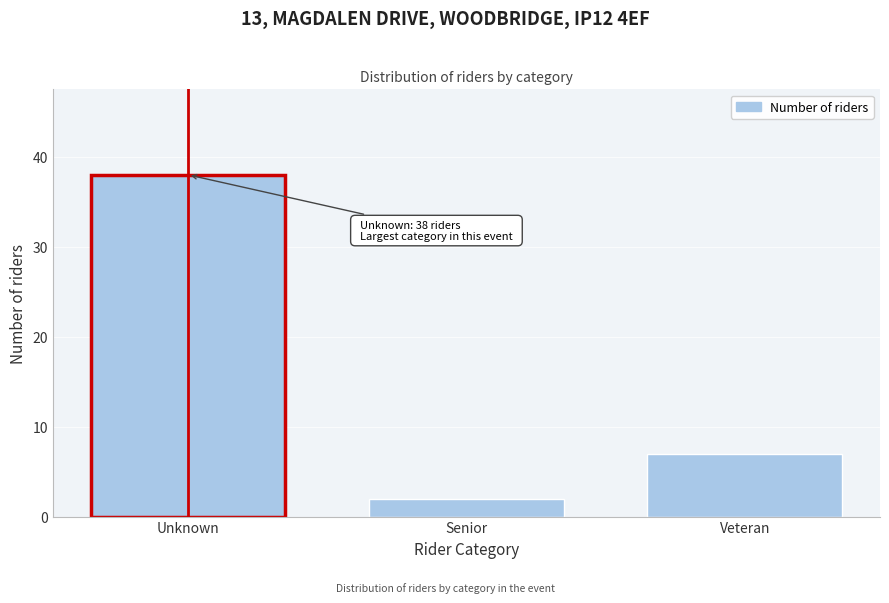

Reading left to right, transcribe all the data shown in this chart.

Unknown=38	Senior=2	Veteran=7